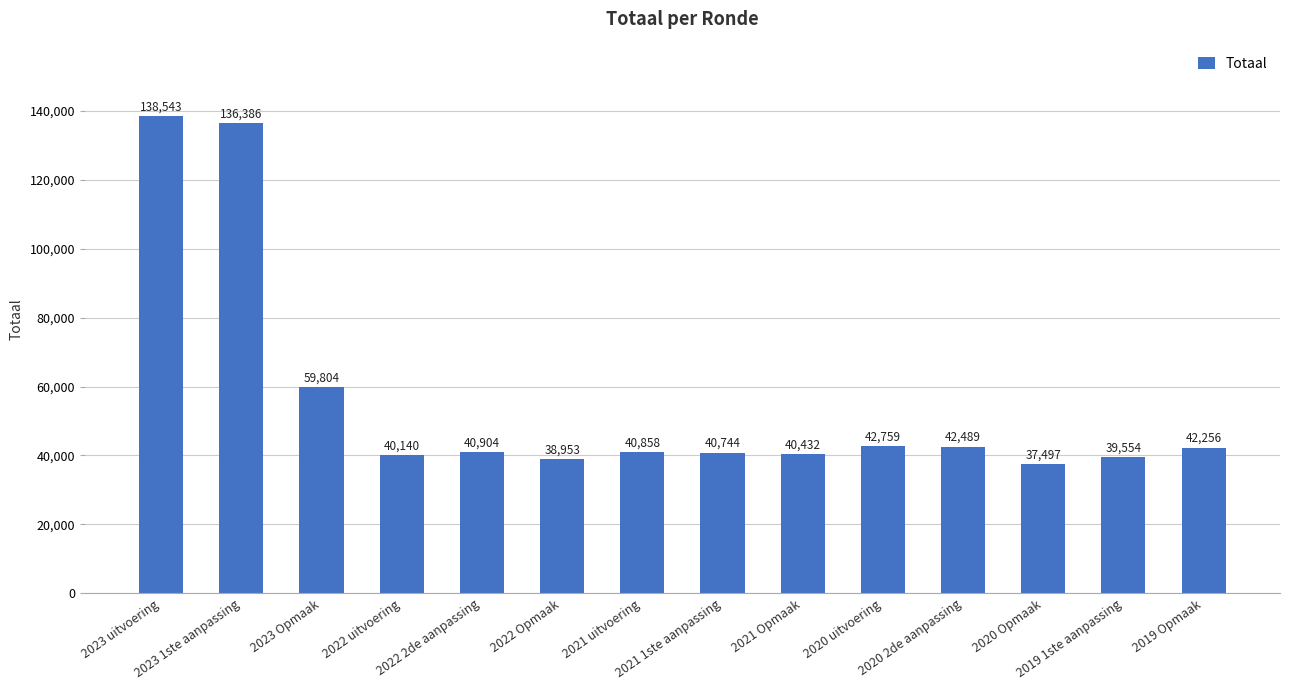

At which category does the chart reach its minimum across all series?

2020 Opmaak